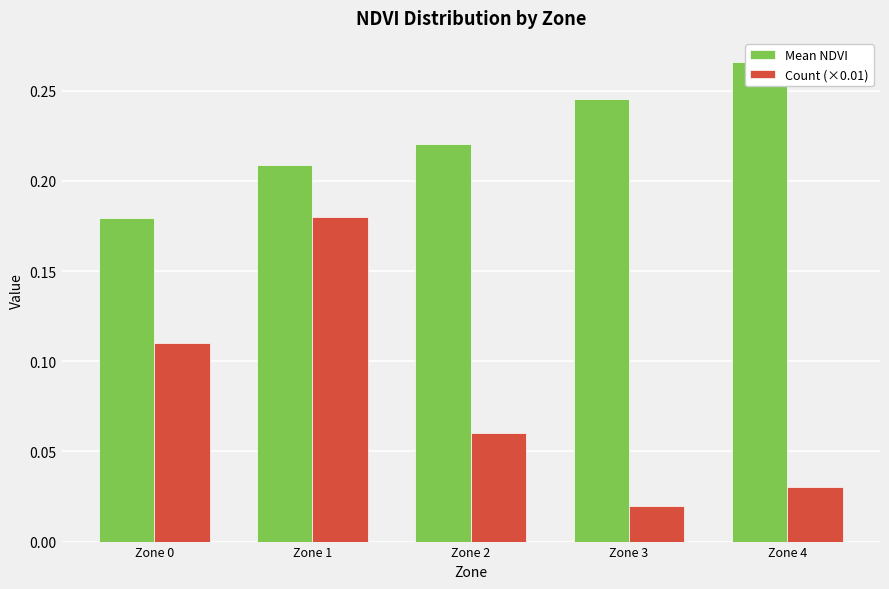

Is it true that Mean NDVI equals 0.2 at Zone 2?

True